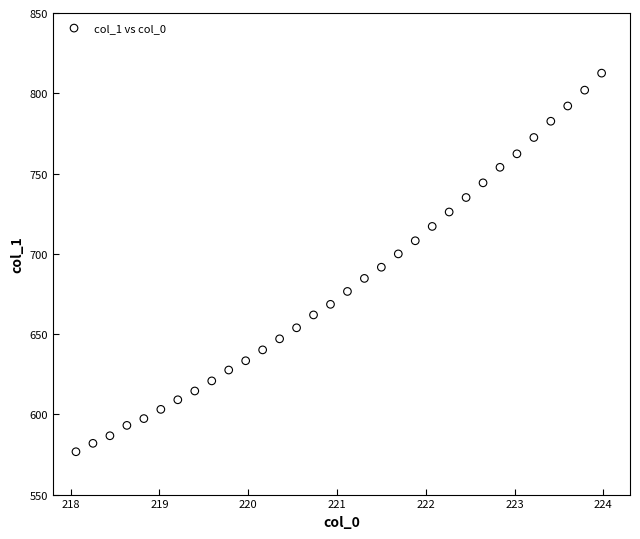

What is the range of Y values (max minus min)?

235.8